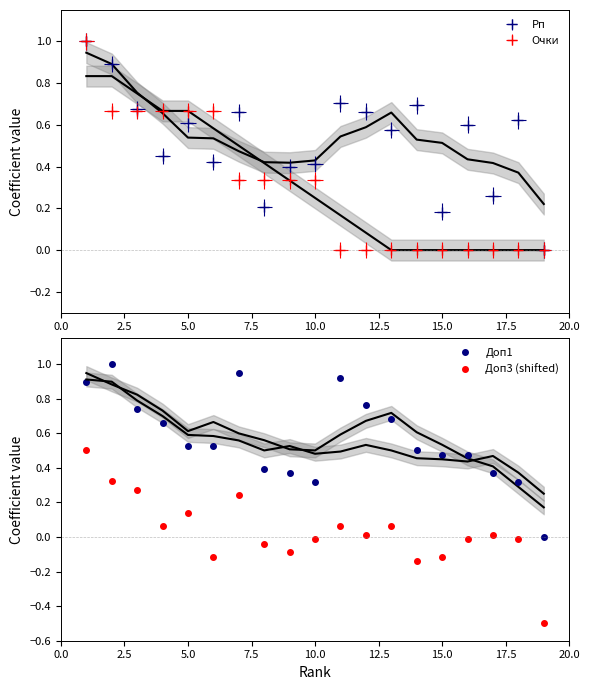

True or false: Доп1 has more than 0 interior local peaks.

True